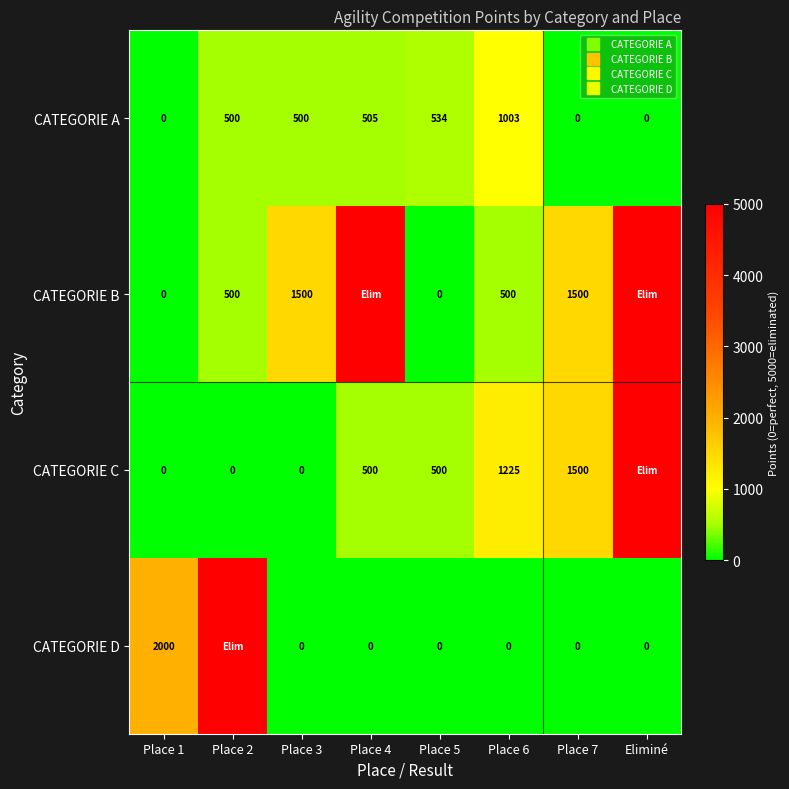

The value of CATEGORIE B at Place 6 is 232. True or false?

False